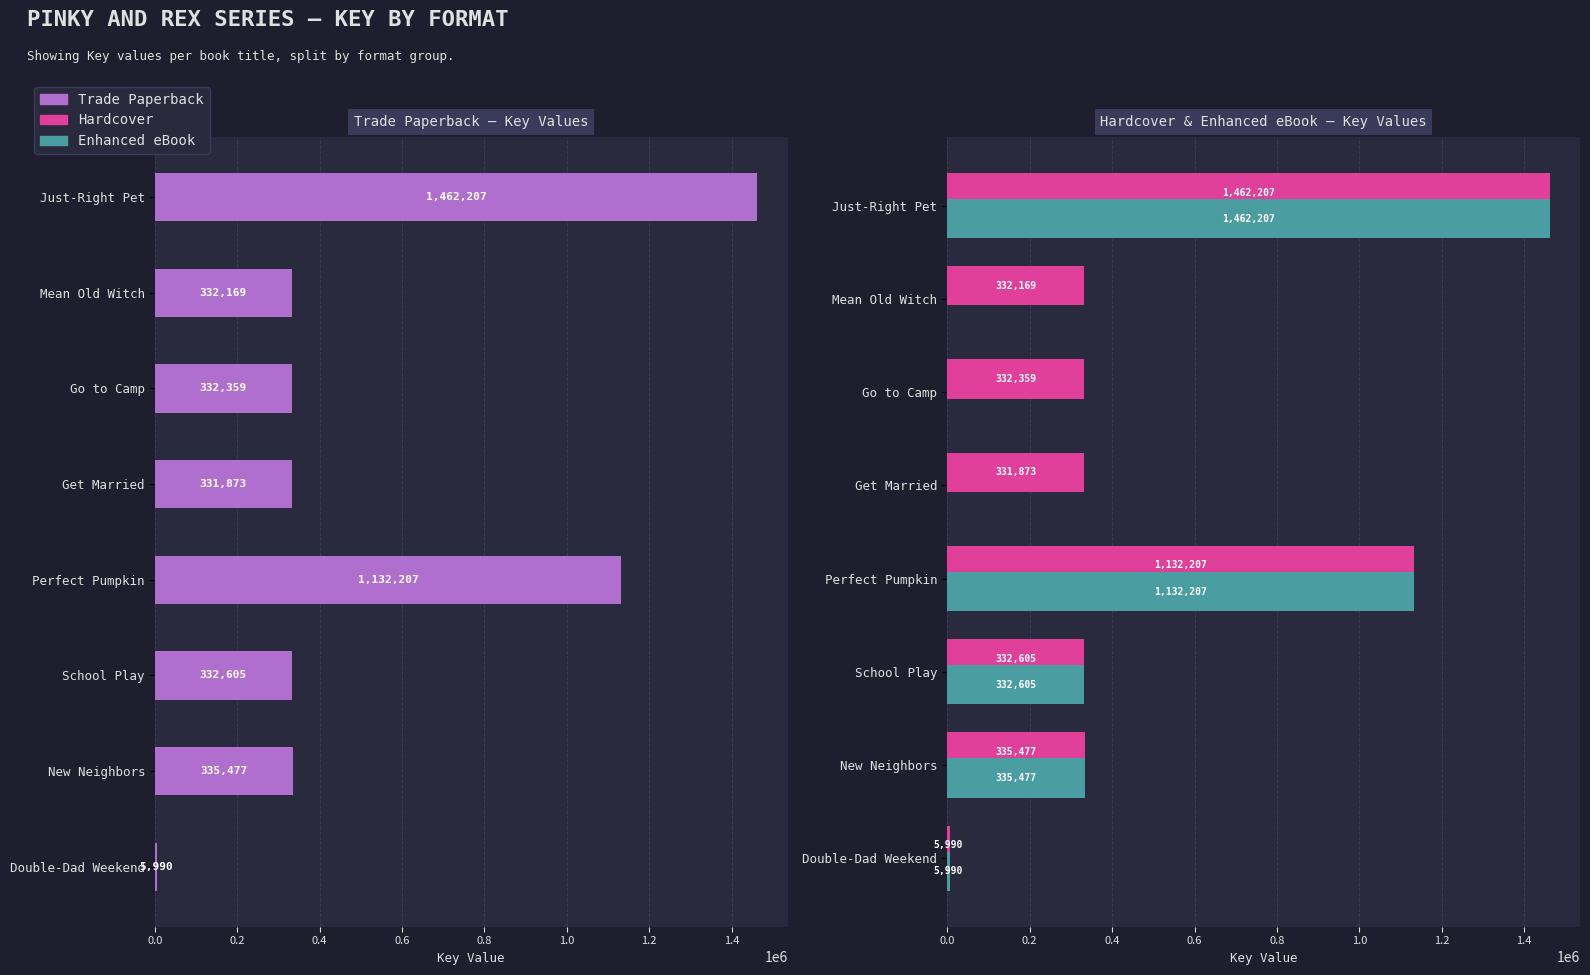

What are all the series names shown in the legend?

Trade Paperback, Hardcover, Enhanced eBook